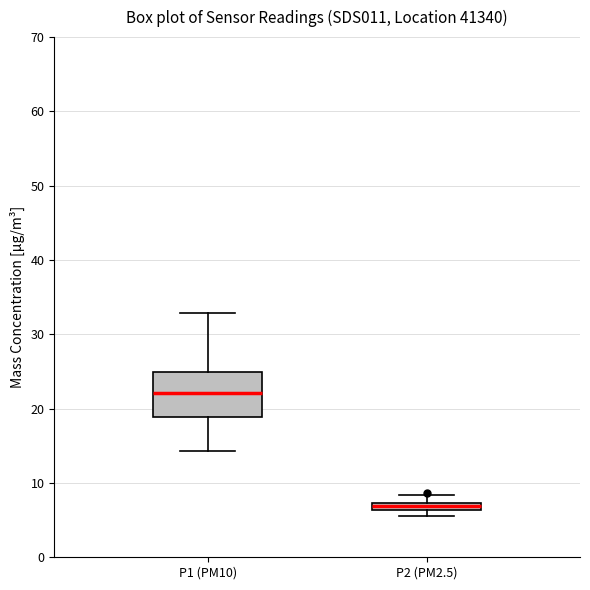

Where is the upper edge of the box for P2 (PM2.5) on the y-axis? The values are not printed on the chart, so give them approximately, as read against the axis.

7